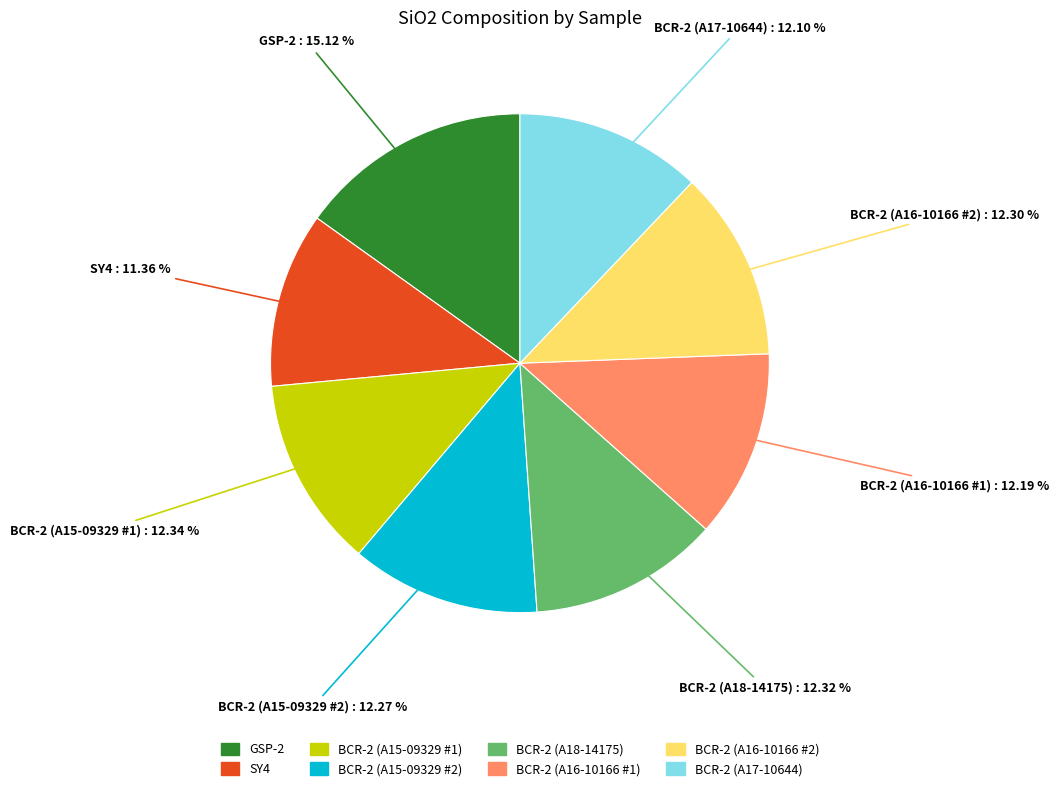

To the nearest percent, what is the difference between the GSP-2 and BCR-2 (A15-09329 #2) slice percentages?

3%